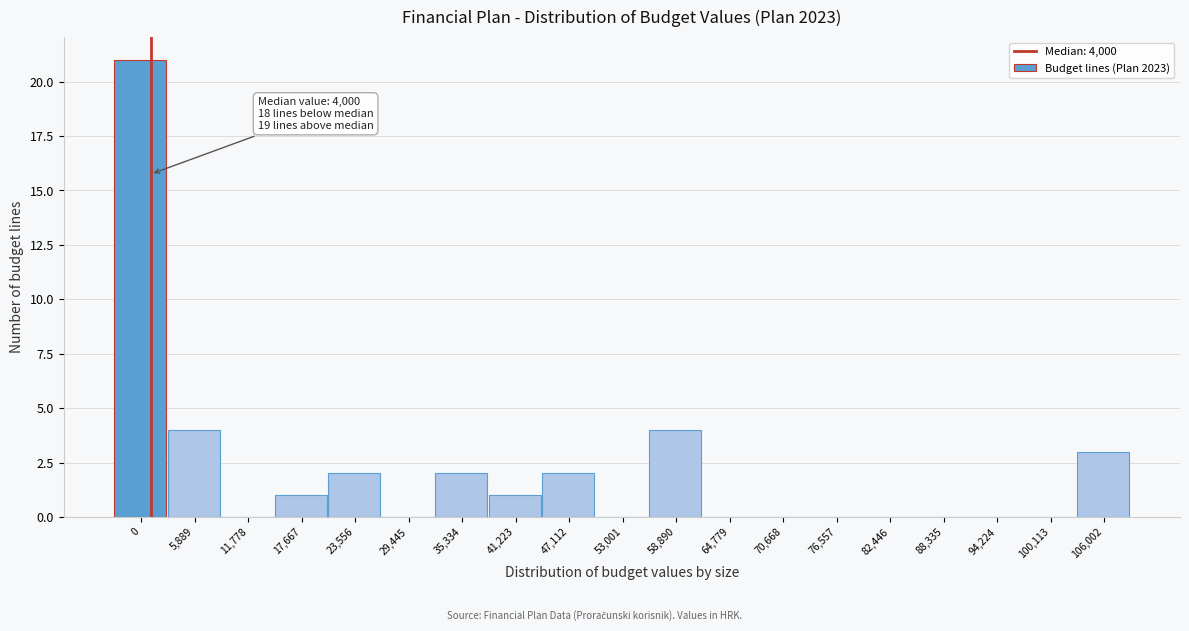

Reading right to left, list all the values displayed in this chart.

106,002=3	100,113=0	94,224=0	88,335=0	82,446=0	76,557=0	70,668=0	64,779=0	58,890=4	53,001=0	47,112=2	41,223=1	35,334=2	29,445=0	23,556=2	17,667=1	11,778=0	5,889=4	0=21